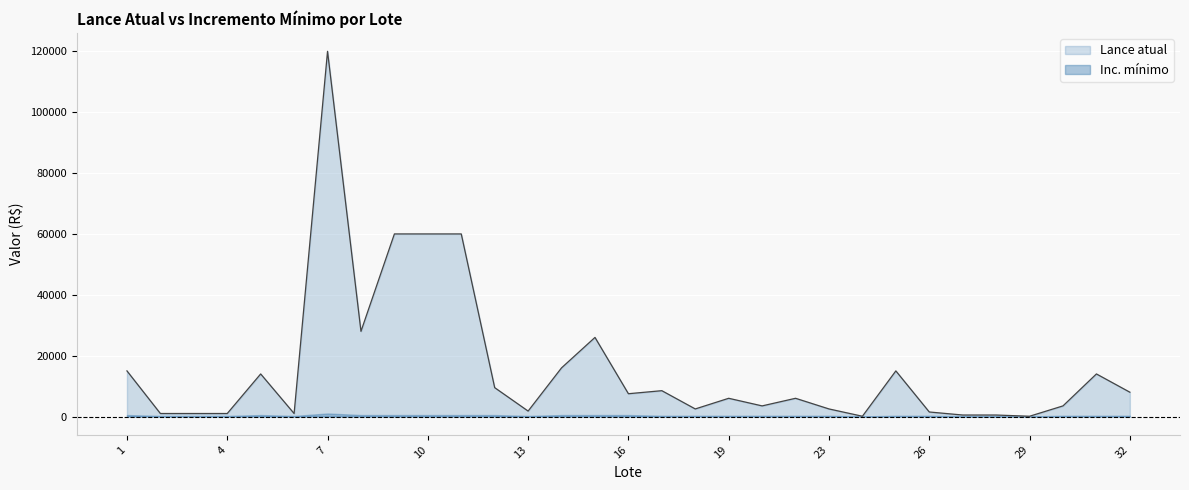

Reading left to right, list all the values displayed in this chart.

15000	1000	1000	1000	14000	1000	120000	28000	60000	60000	60000	9500	1800	16000	26000	7500	8500	2500	6000	3500	6000	2500	100	15000	1500	500	500	100	3500	14000	8000